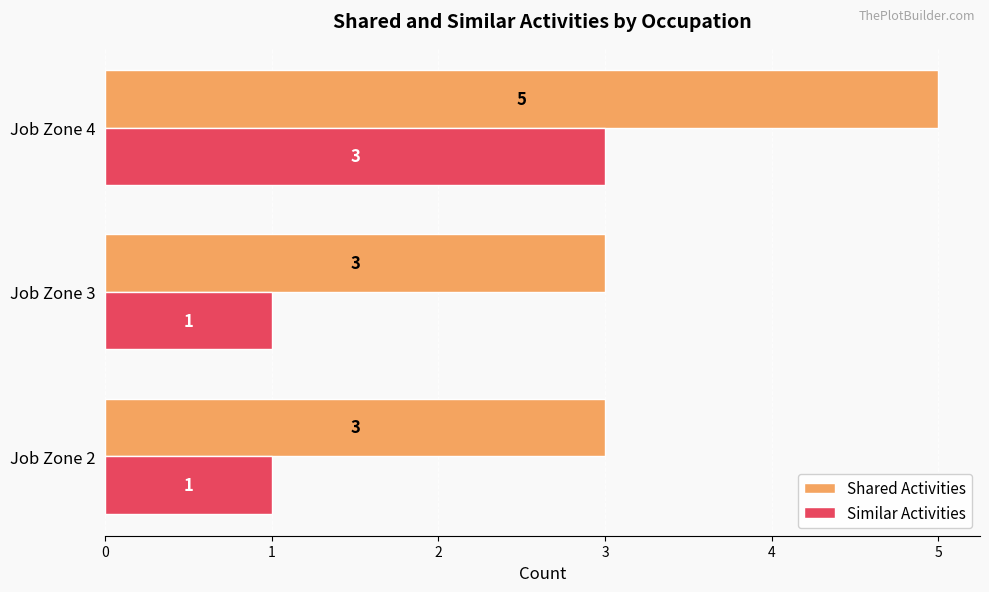

Rank the series at Job Zone 2 from highest to lowest value.

Shared Activities, Similar Activities